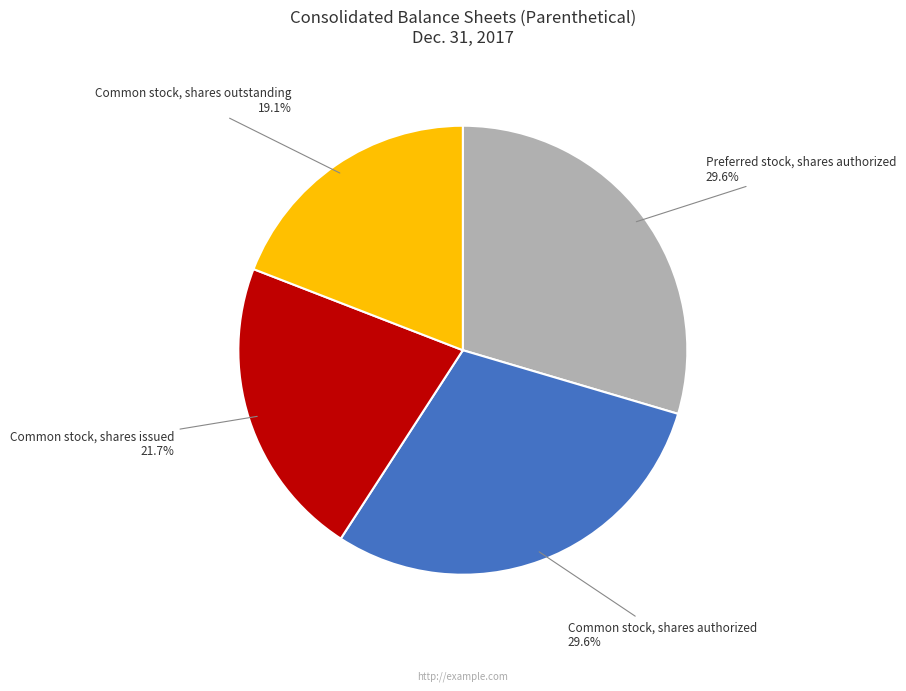

How many slices are in this pie chart?

4